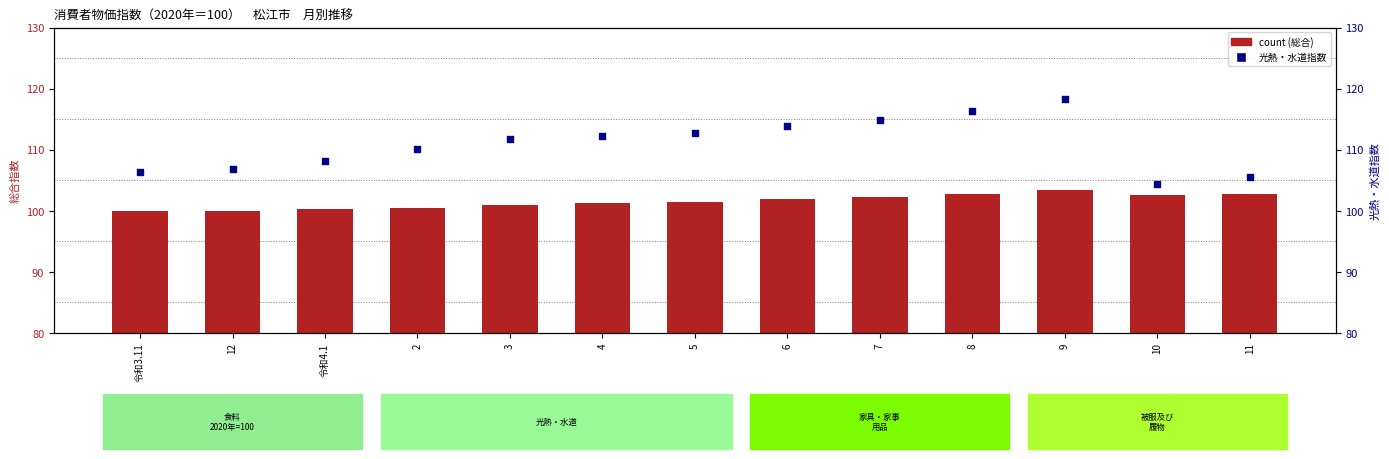

At how many categories does at least one series exceed 114?

3